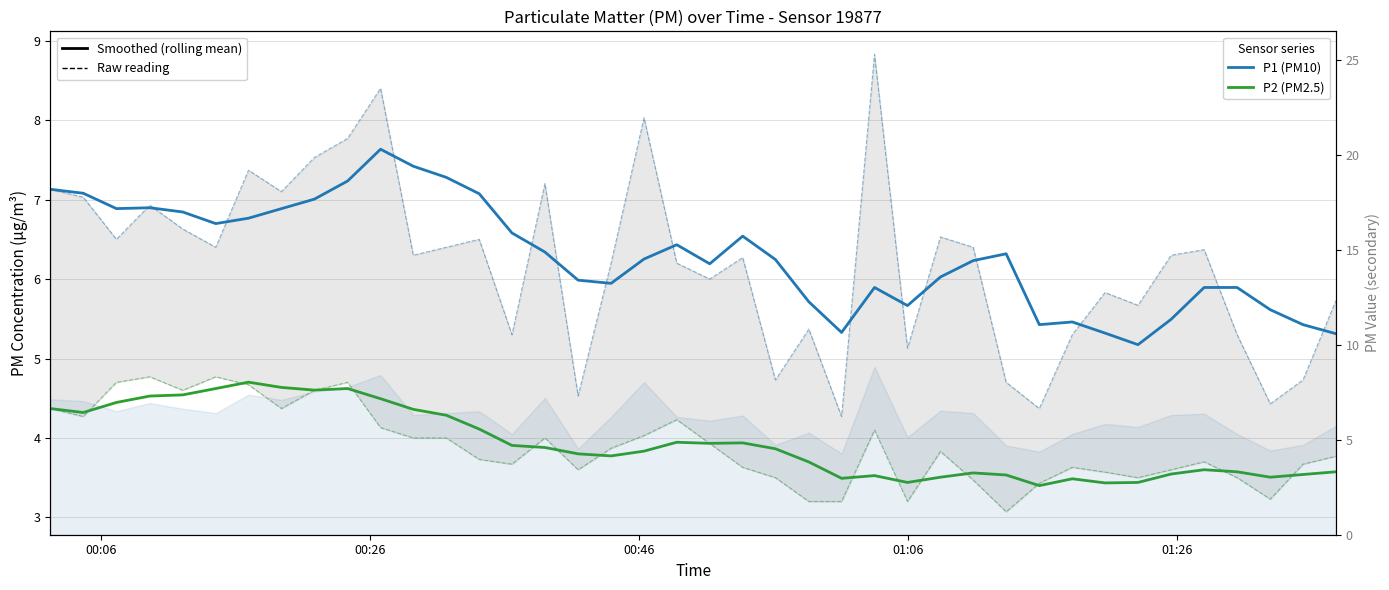

True or false: P2 (PM2.5) has more than 2 interior local peaks.

True